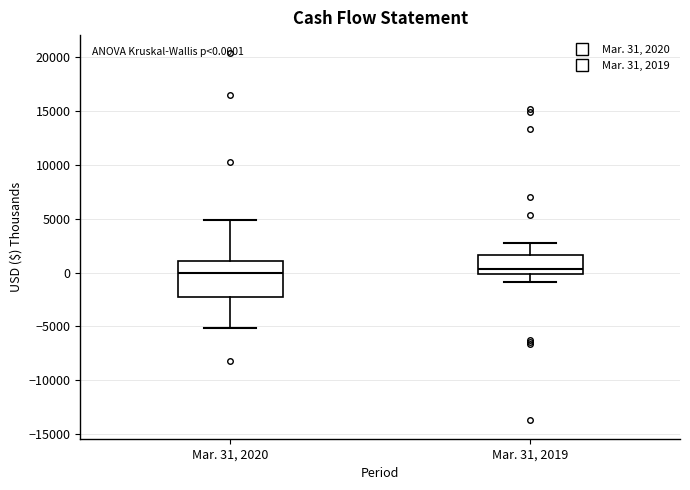

Comparing the boxes themselves (not the whiskers), which one is the tallest?

Mar. 31, 2020